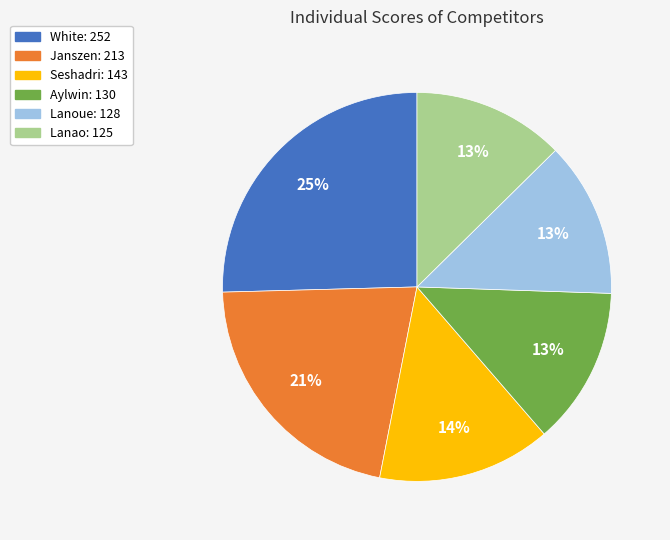

What percentage is the Janszen slice, to the nearest percent?

21%